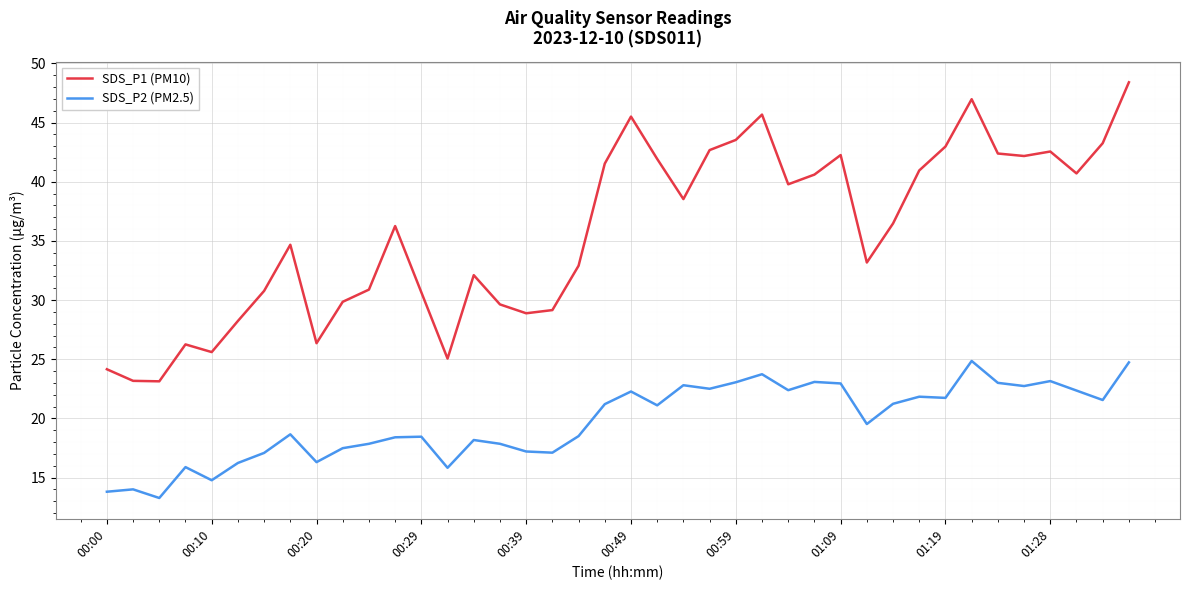

True or false: SDS_P1 (PM10) has more than 1 points higher than both neighbors.

True